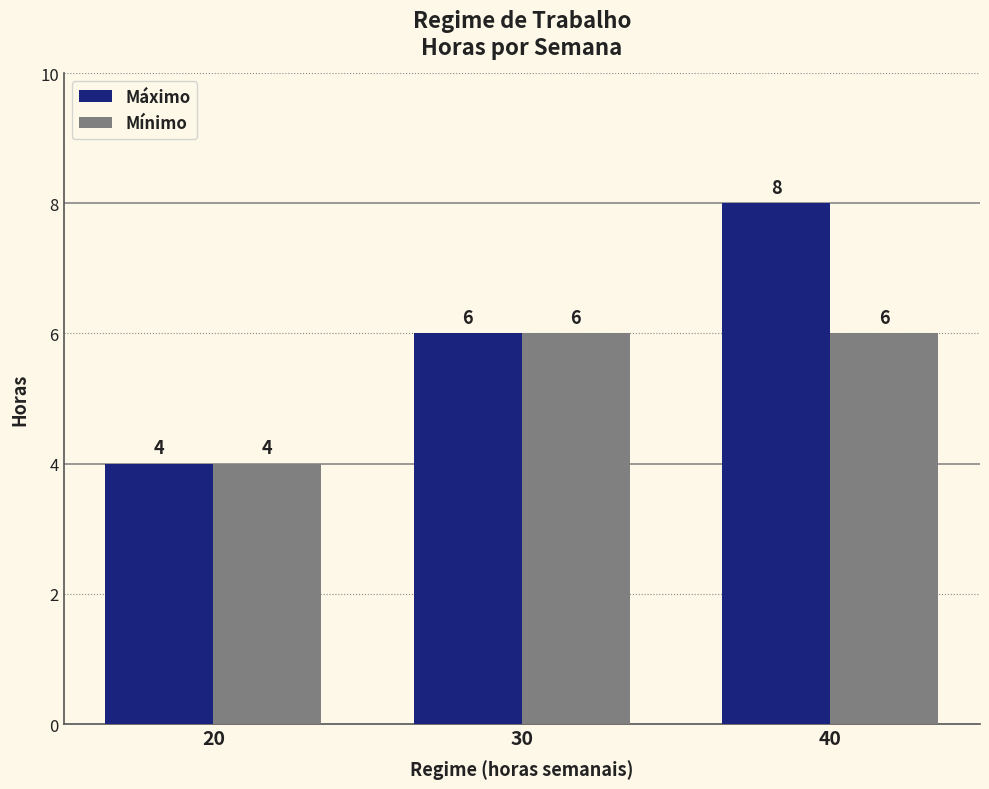

How many data points in Mínimo are less than 6?

1